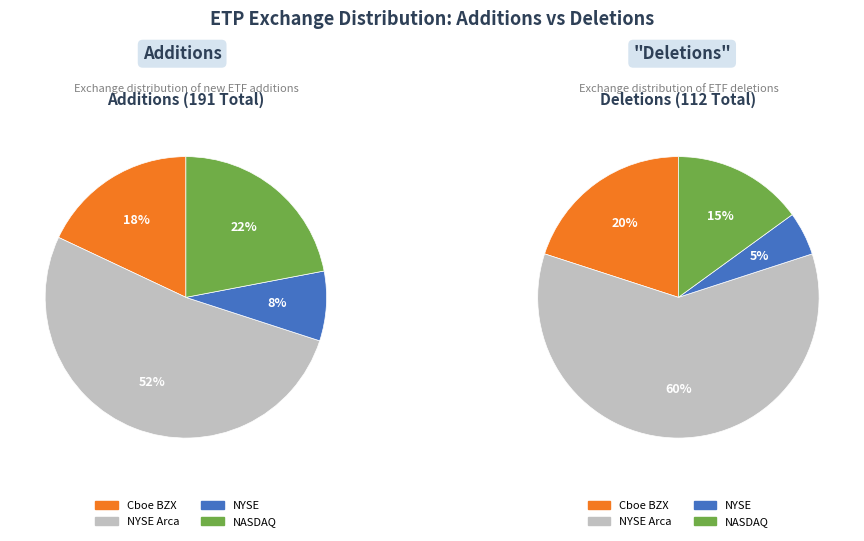

Is NYSE Arca the majority of the pie?

Yes